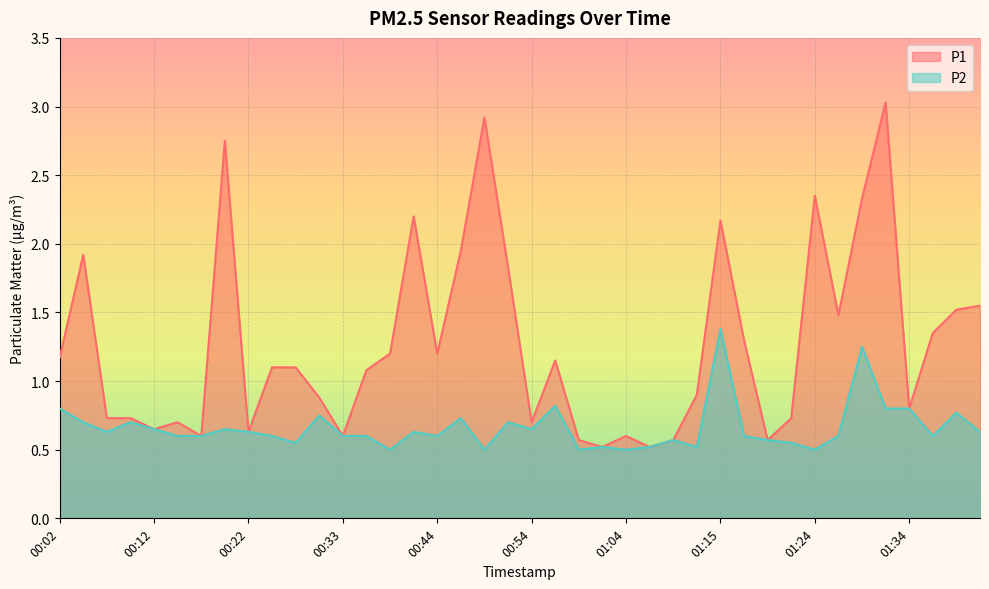

Reading left to right, extract all data points from this chart.

P1: 00:02=1.2	00:04=1.9	00:07=0.7	00:09=0.7	00:12=0.7	00:14=0.7	00:17=0.6	00:19=2.8	00:22=0.6	00:25=1.1	00:28=1.1	00:30=0.9	00:33=0.6	00:36=1.1	00:39=1.2	00:41=2.2	00:44=1.2	00:47=1.9	00:49=2.9	00:52=1.8	00:54=0.7	00:57=1.1	00:59=0.6	01:02=0.5	01:04=0.6	01:07=0.5	01:09=0.6	01:12=0.9	01:15=2.2	01:17=1.3	01:19=0.6	01:22=0.7	01:24=2.4	01:27=1.5	01:29=2.3	01:32=3.0	01:34=0.8	01:37=1.4	01:39=1.5	01:42=1.6
P2: 00:02=0.8	00:04=0.7	00:07=0.6	00:09=0.7	00:12=0.7	00:14=0.6	00:17=0.6	00:19=0.7	00:22=0.6	00:25=0.6	00:28=0.6	00:30=0.8	00:33=0.6	00:36=0.6	00:39=0.5	00:41=0.6	00:44=0.6	00:47=0.7	00:49=0.5	00:52=0.7	00:54=0.7	00:57=0.8	00:59=0.5	01:02=0.5	01:04=0.5	01:07=0.5	01:09=0.6	01:12=0.5	01:15=1.4	01:17=0.6	01:19=0.6	01:22=0.6	01:24=0.5	01:27=0.6	01:29=1.2	01:32=0.8	01:34=0.8	01:37=0.6	01:39=0.8	01:42=0.6